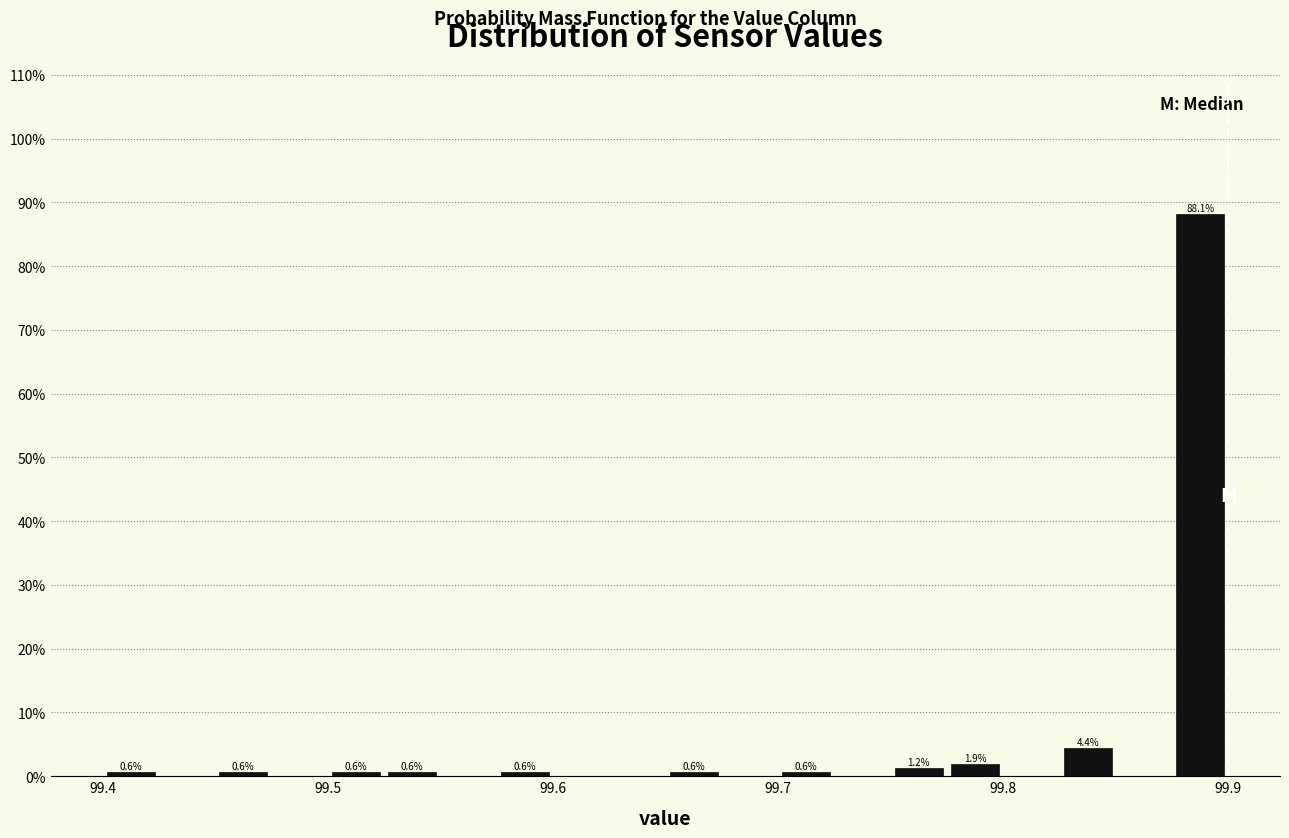

Around what value on the x-axis is the tallest bar? Give the approximate position of its centre, as read against the axis.

99.89